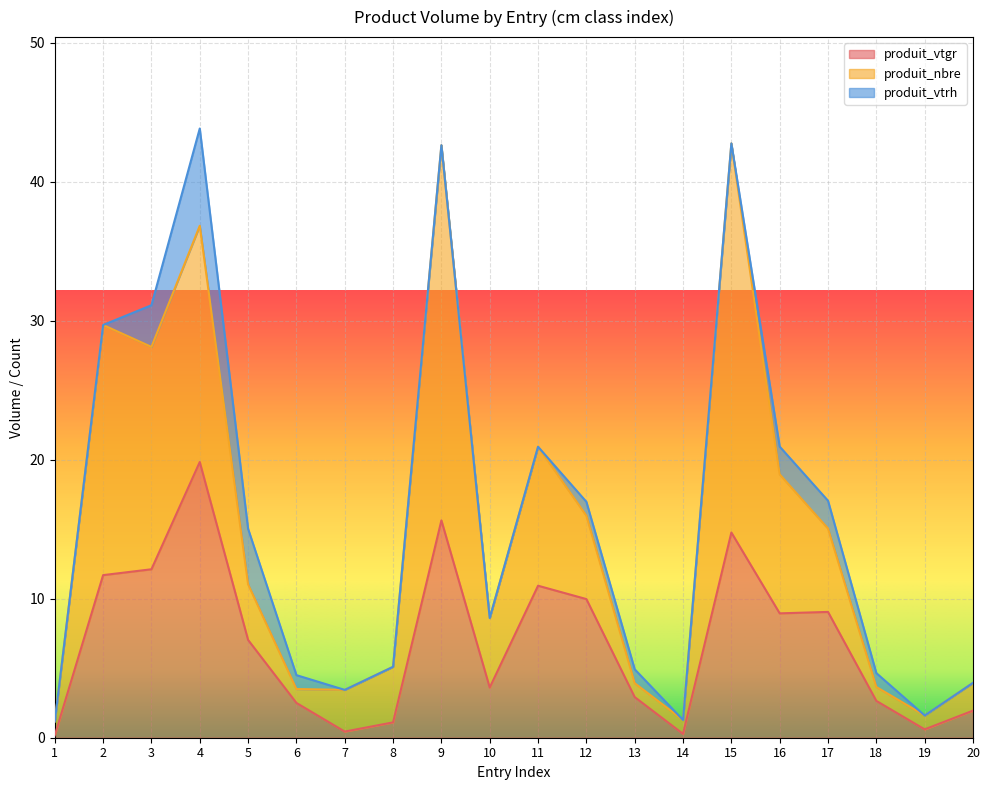

Which series changed the most between 4 and 14?

produit_vtgr